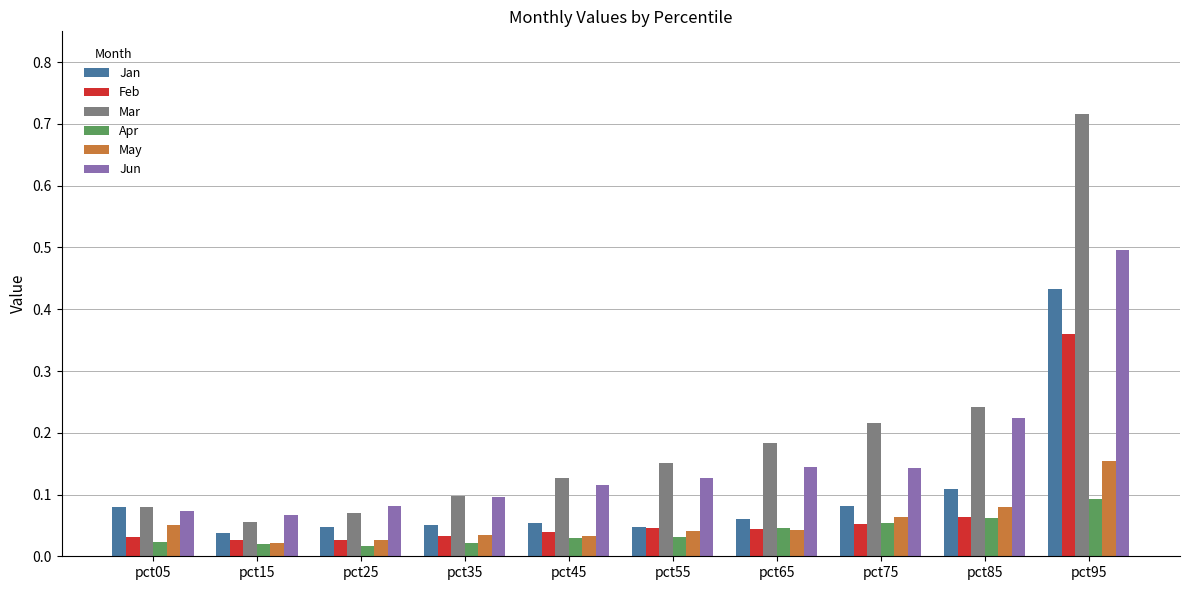

Rank the series by their maximum value, from highest to lowest.

Mar, Jun, Jan, Feb, May, Apr